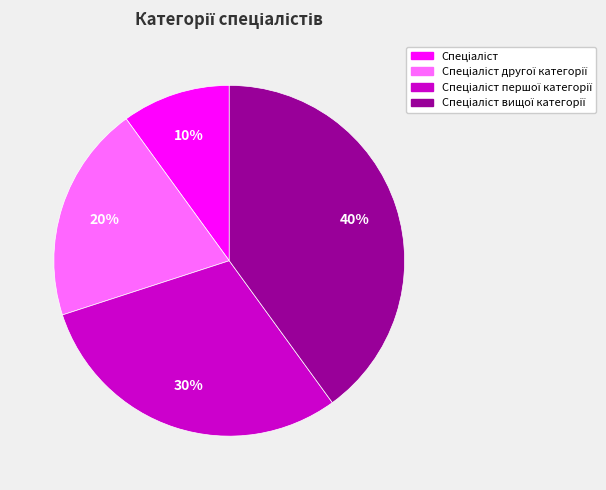

To the nearest percent, what is the difference between the largest and smallest slice percentages?

30%